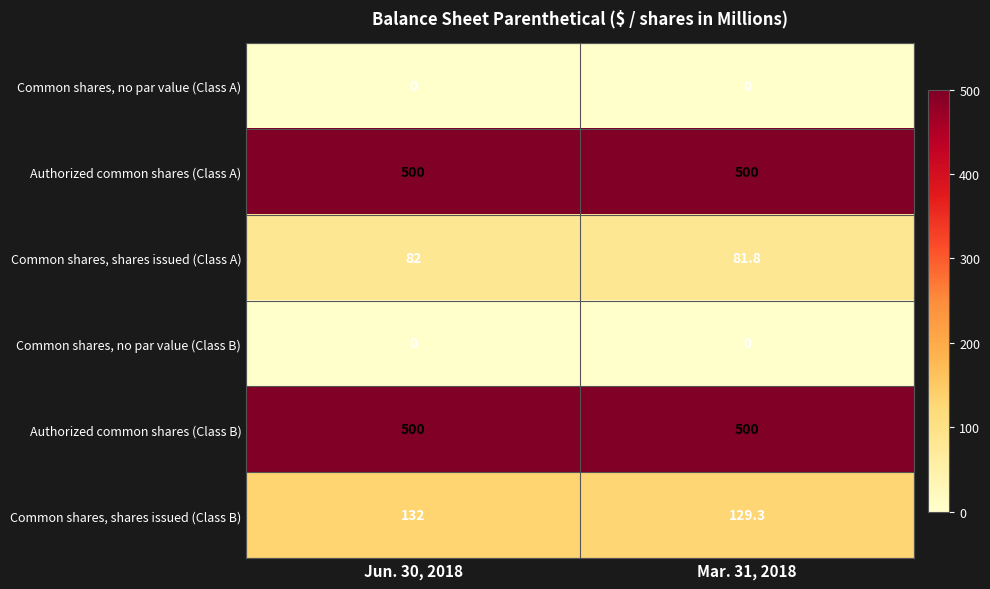

What is the lowest value of the Authorized common shares (Class B) series?

500.0